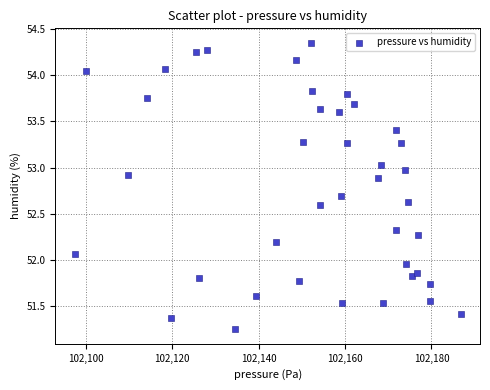

What is the range of Y values (max minus min)?

3.1